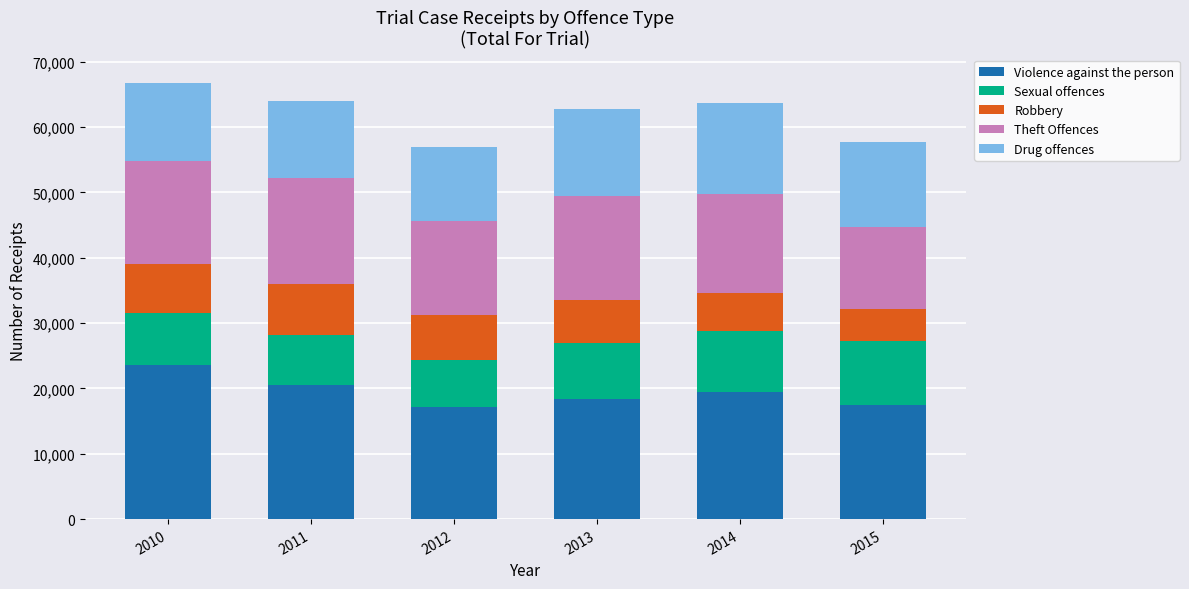

How many bars are there in total?

6